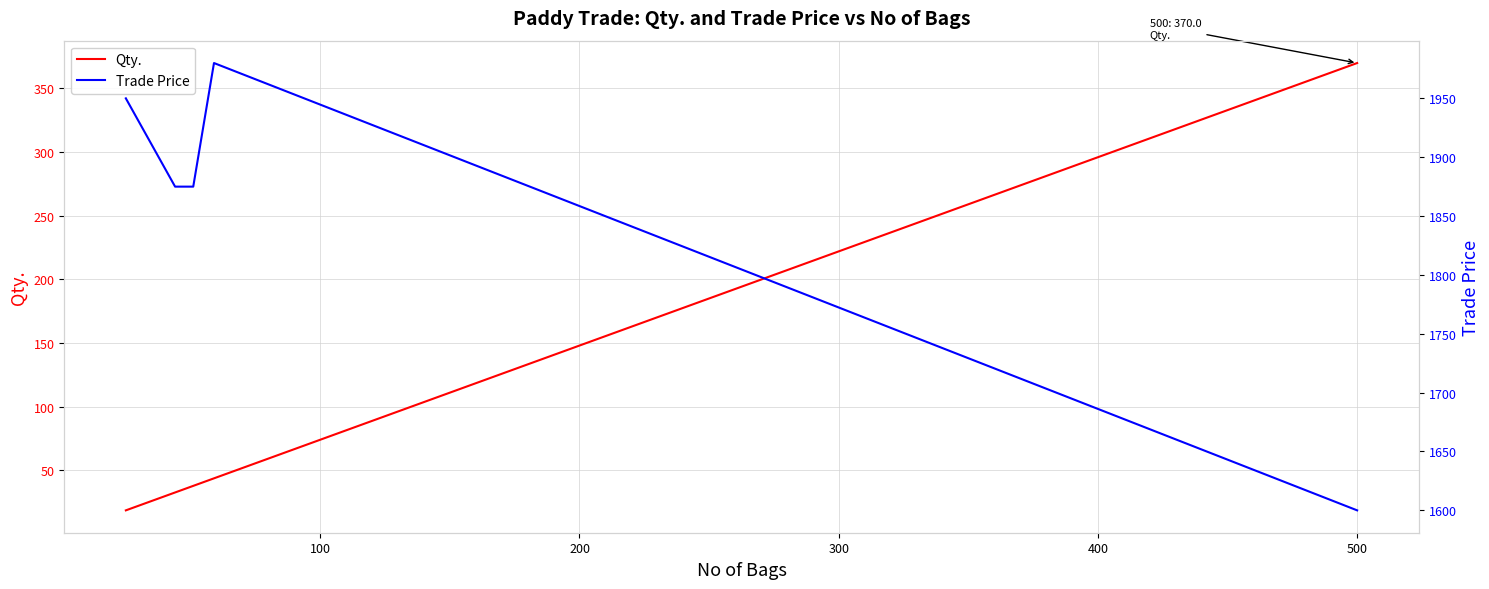

How many values in the Trade Price series are below 1875?

1